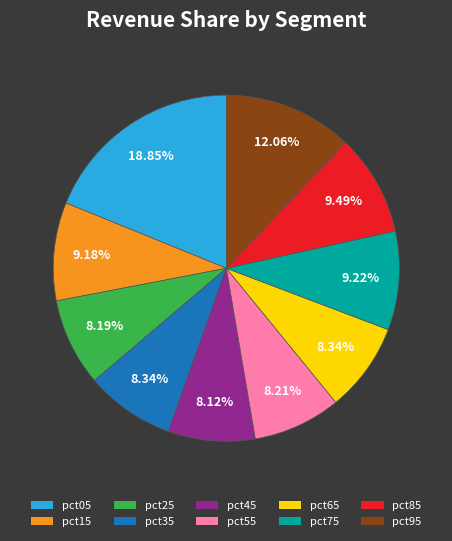

Which has a higher value, pct85 or pct95?

pct95